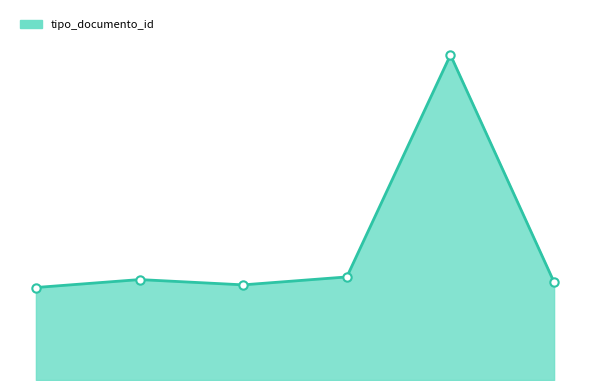

Does the chart display data point markers on the line(s)?

No